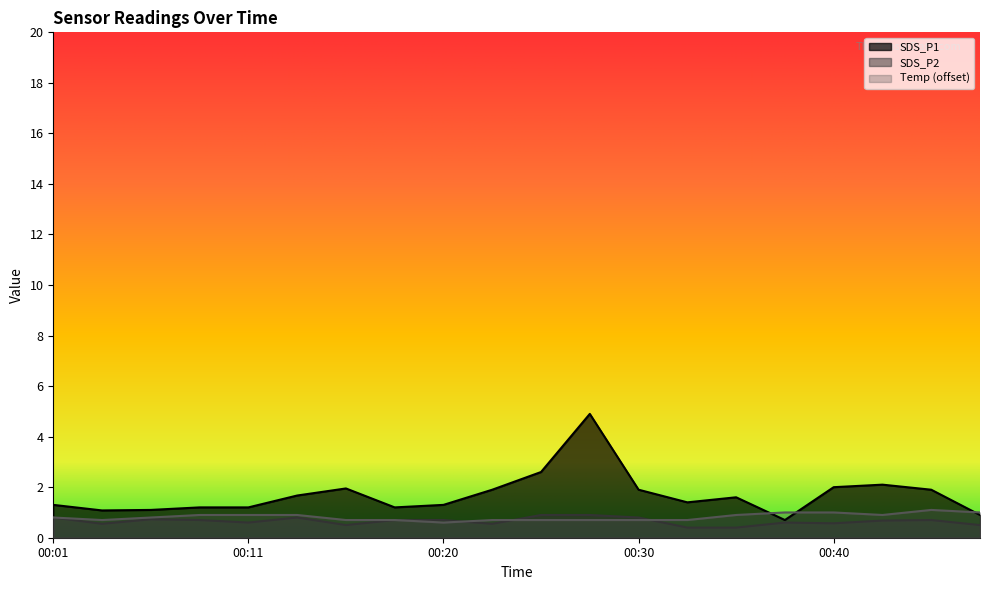

How many times do SDS_P2 and Temp cross each other?

4